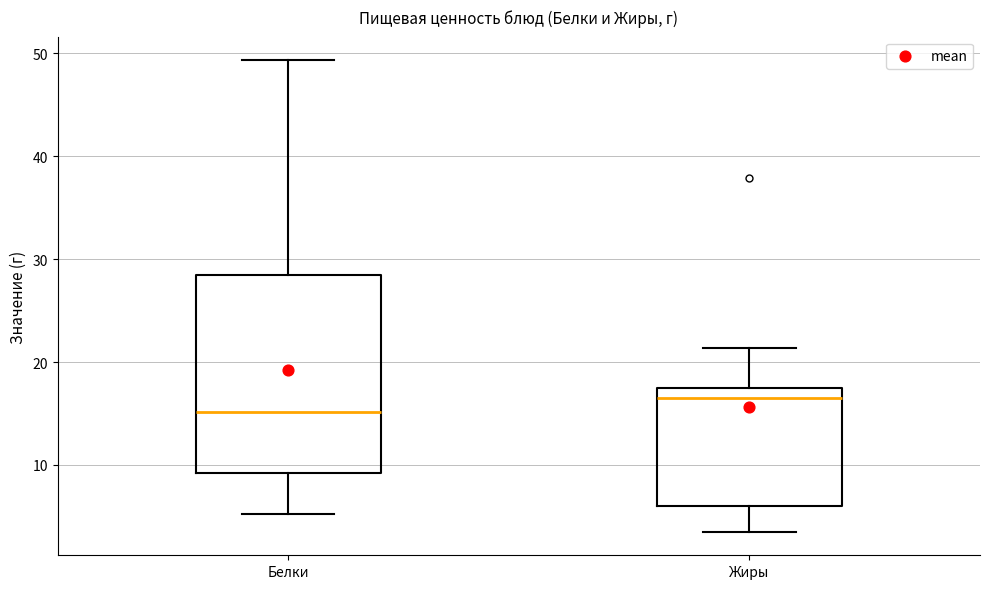

Reading left to right, transcribe this box plot: for each box, give where its median line is, the range the box spans, and where its two whiskers end, as read against the y-axis. The values are not printed on the chart, so give them approximately, as read against the axis.

Белки: median 15, box 9 to 28, whiskers 5 to 49
Жиры: median 17, box 6 to 18, whiskers 4 to 21